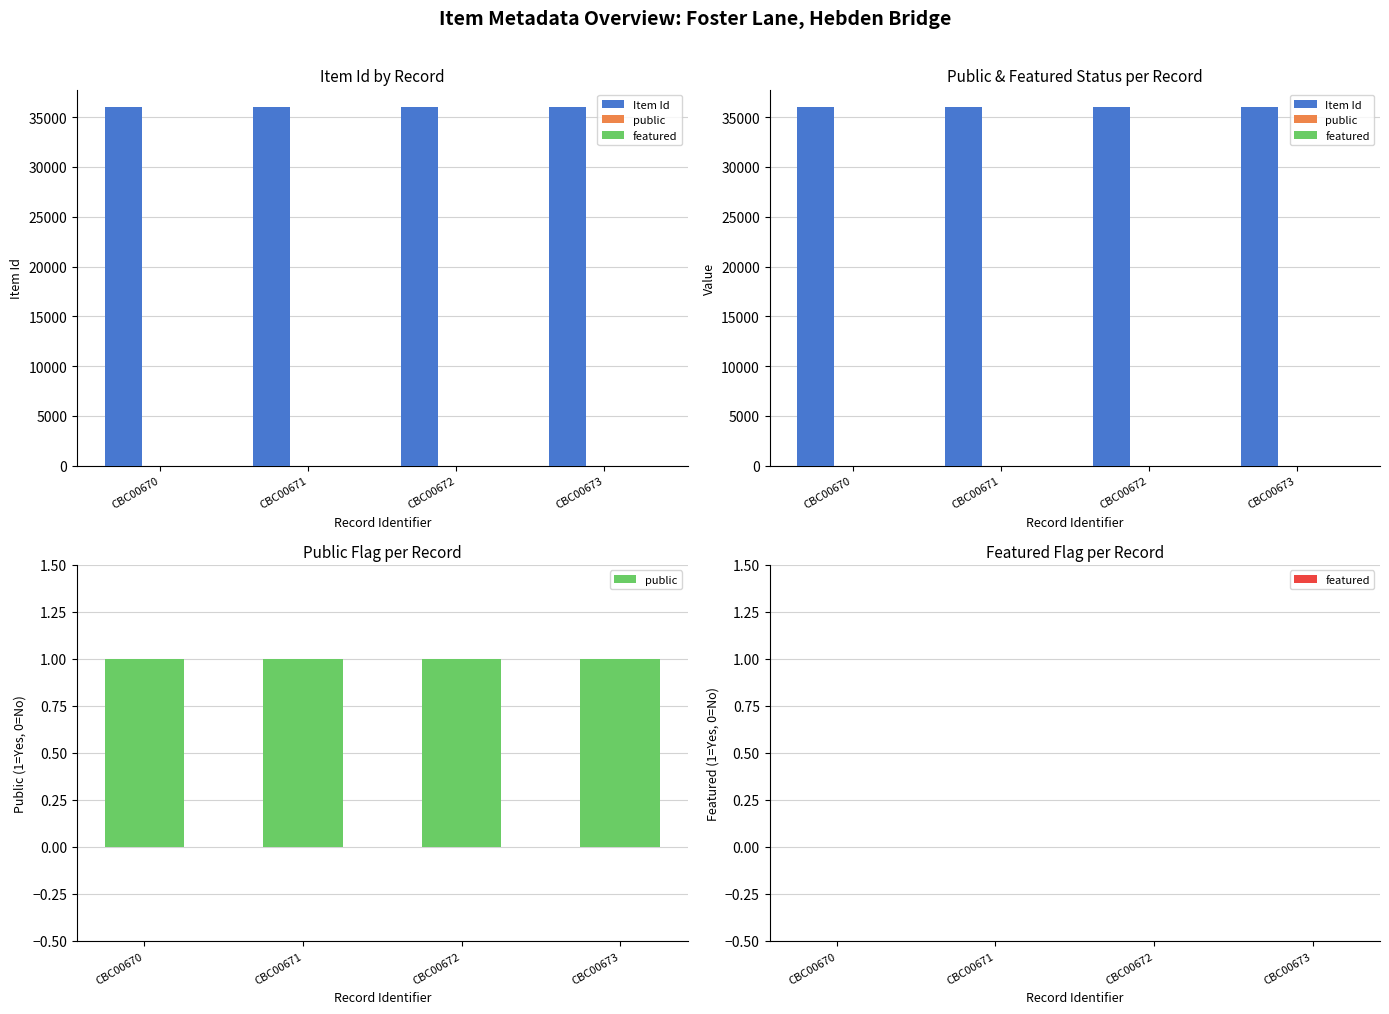

Reading left to right, list all the values displayed in this chart.

Item Id: CBC00670=35980	CBC00671=35981	CBC00672=35982	CBC00673=35983
public: CBC00670=1	CBC00671=1	CBC00672=1	CBC00673=1
featured: CBC00670=0	CBC00671=0	CBC00672=0	CBC00673=0